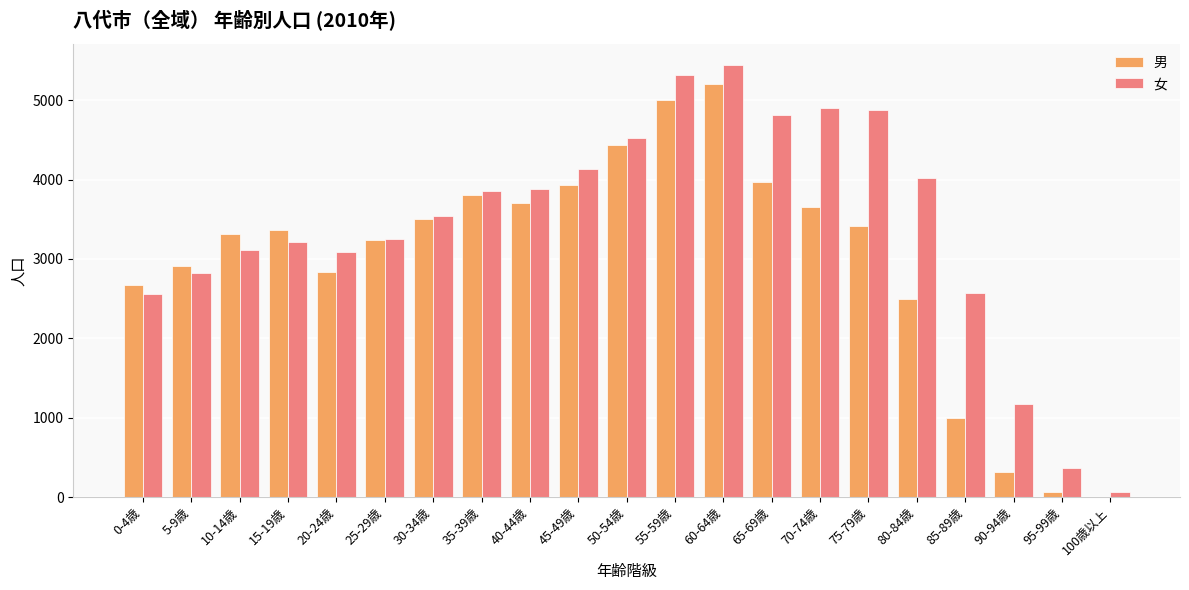

At which category is the sum across all series the highest?

60-64歳